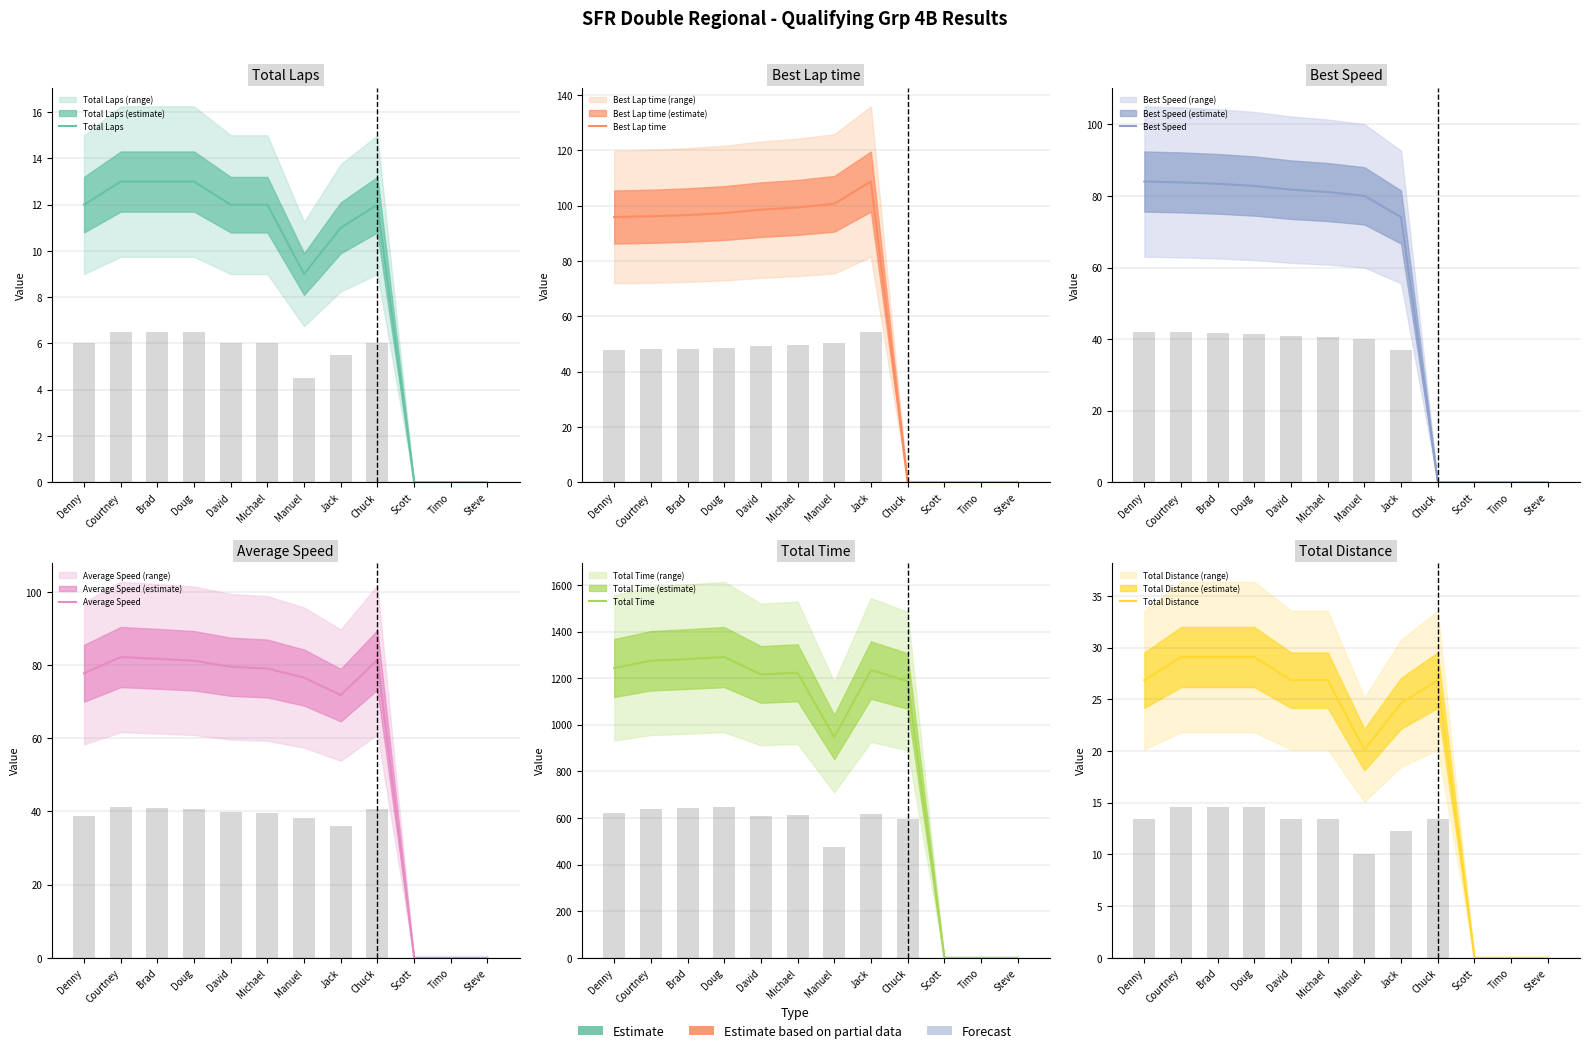

How many bars are there in each group?

6